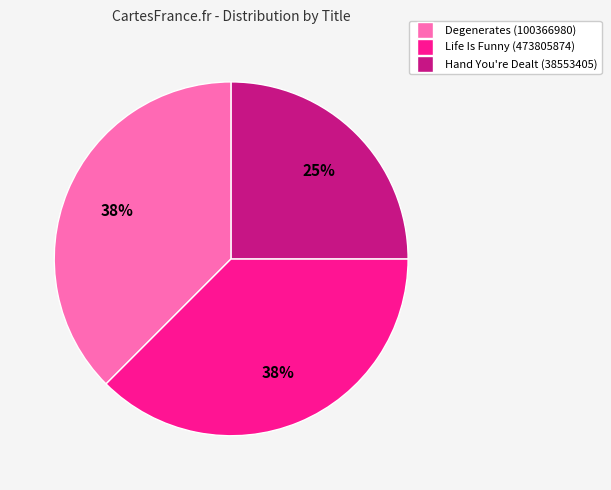

To the nearest percent, what is the combined percentage of Life Is Funny (473805874) and Degenerates (100366980)?

75%